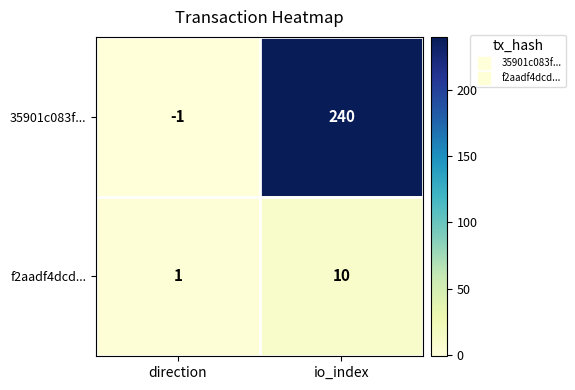

Rank the series at direction from highest to lowest value.

f2aadf4dcd..., 35901c083f...